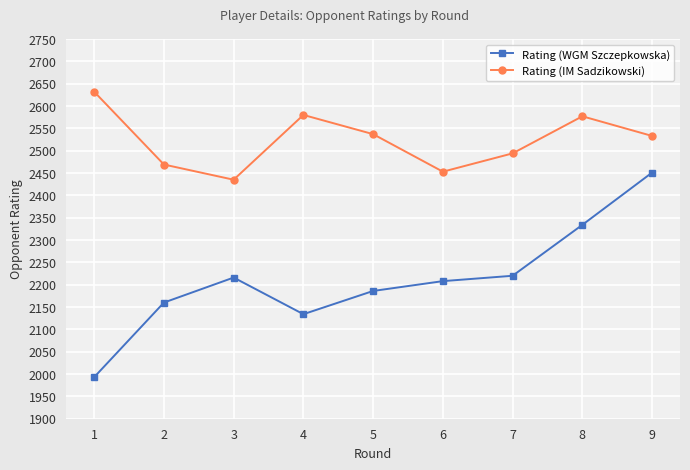

List the series in order of their overall mean, highest first.

Rating (IM Sadzikowski), Rating (WGM Szczepkowska)